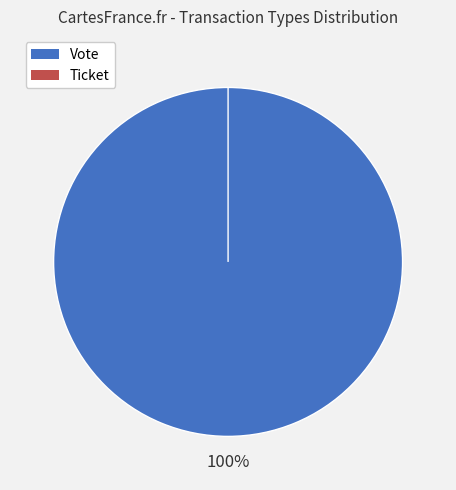

The Vote slice represents 100% of the pie. True or false?

True